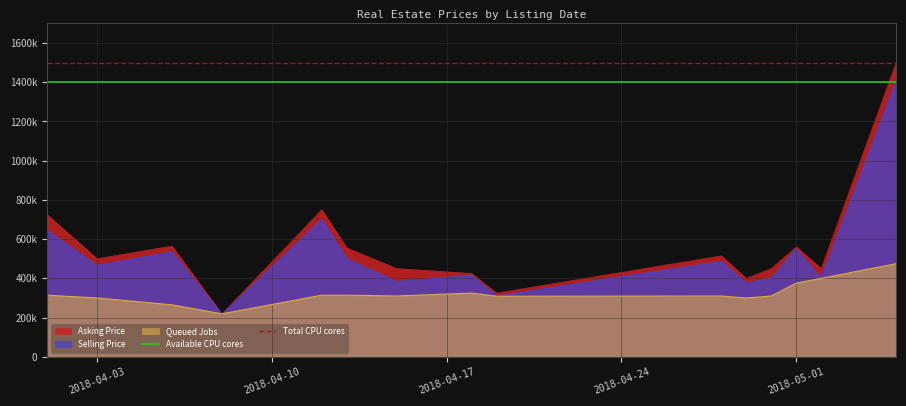

Is it true that Total CPU cores equals 681379 at 2018-04-03?

False